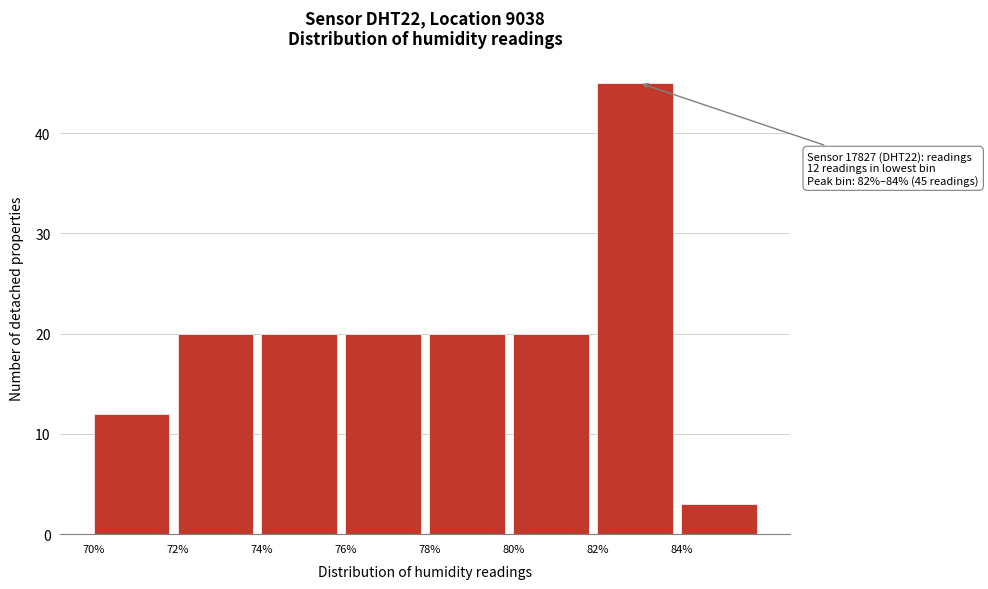

Over which range of the x-axis is the bar tallest?

82 to 84